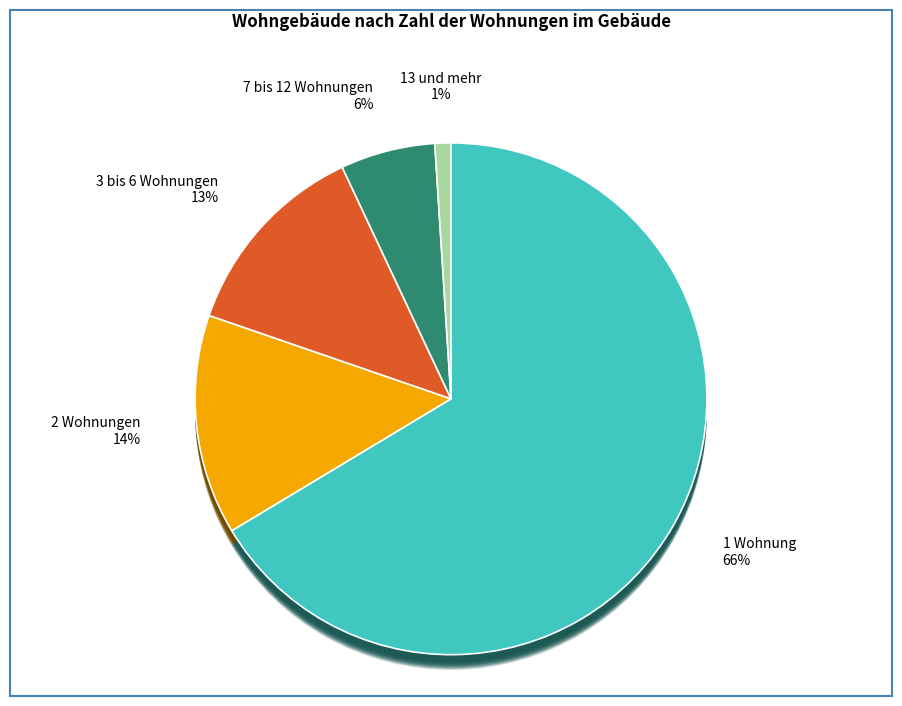

What is the ratio of the value at 7 bis 12 Wohnungen to the value at 13 und mehr?

5.9